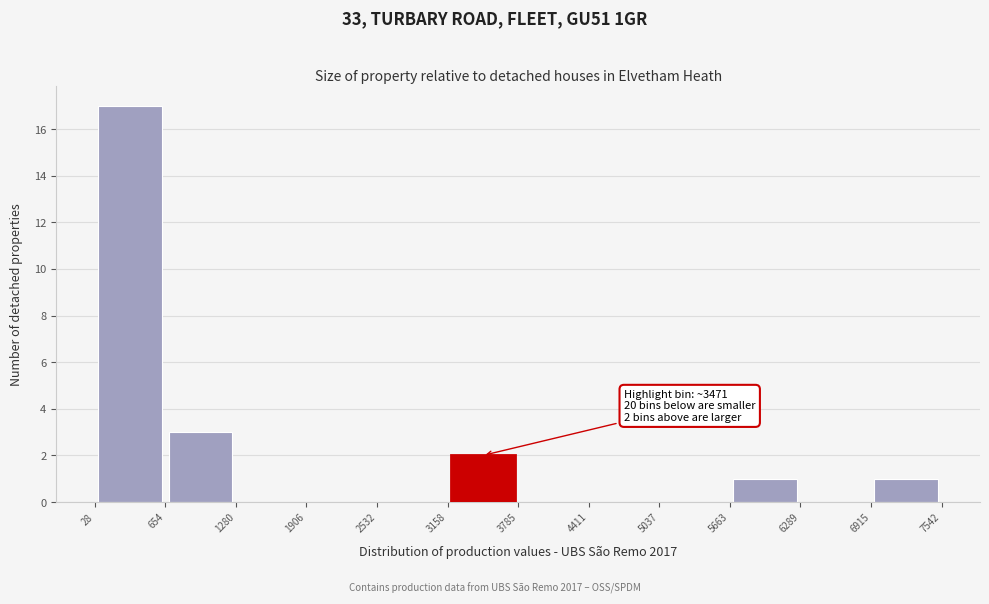

Over which range of the x-axis is the bar tallest?

28 to 654